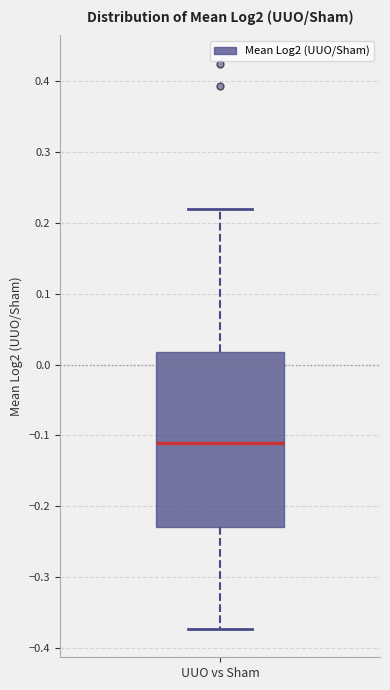

Transcribe this box plot: give where the median line is, the range the box spans, and where the two whiskers end, as read against the y-axis. The values are not printed on the chart, so give them approximately, as read against the axis.

median -0.11, box -0.23 to 0.02, whiskers -0.37 to 0.22